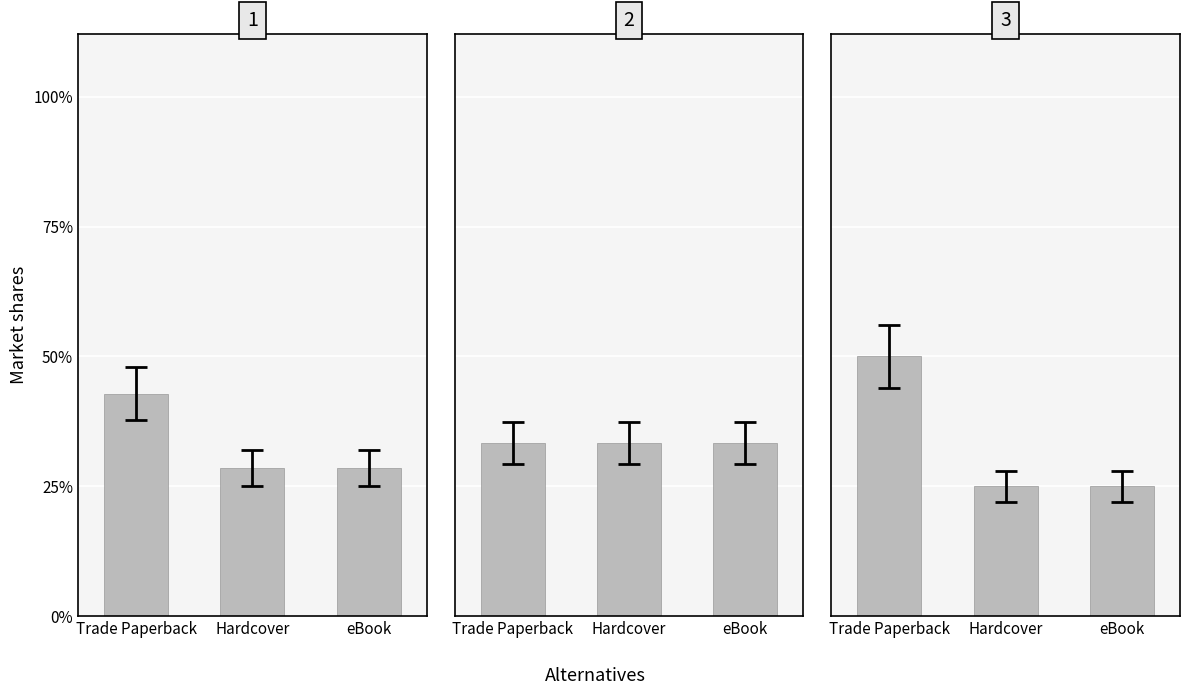

List the labels in order of value, smallest first.

Hardcover, eBook, Trade Paperback